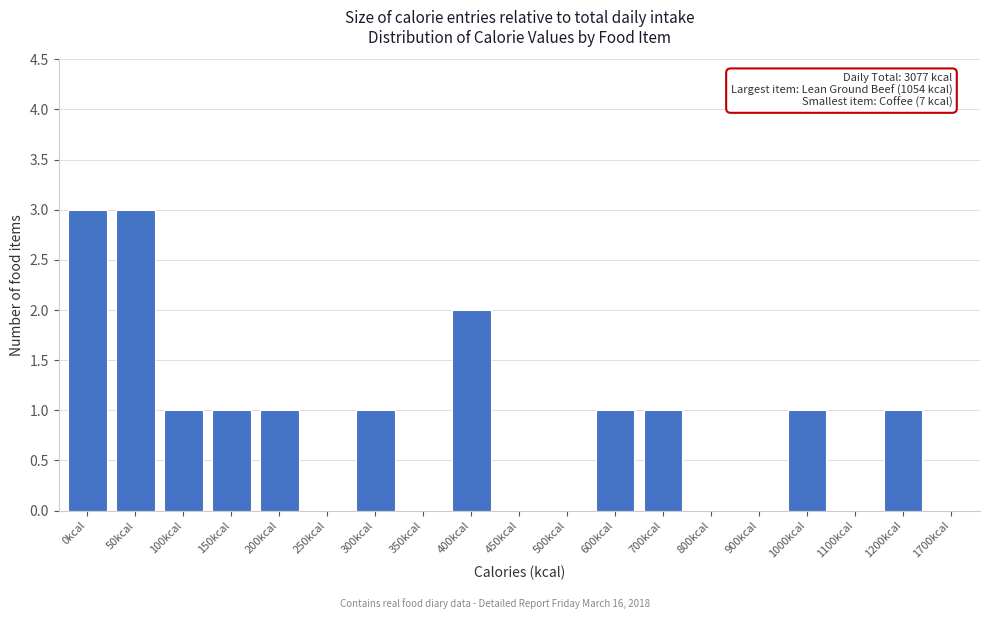

Reading left to right, what are all the values shown in this chart?

0kcal=3	50kcal=3	100kcal=1	150kcal=1	200kcal=1	250kcal=0	300kcal=1	350kcal=0	400kcal=2	450kcal=0	500kcal=0	600kcal=1	700kcal=1	800kcal=0	900kcal=0	1000kcal=1	1100kcal=0	1200kcal=1	1700kcal=0